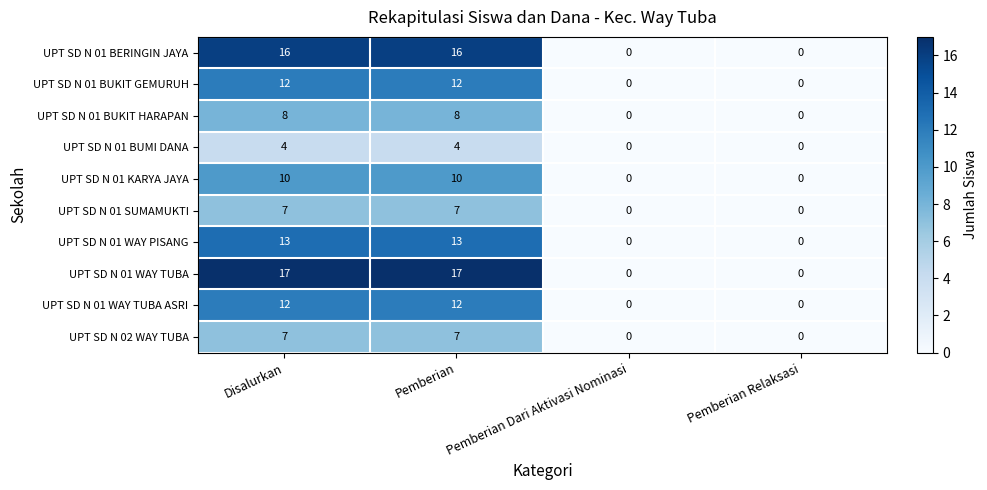

Which series has the largest total across all categories?

UPT SD N 01 WAY TUBA